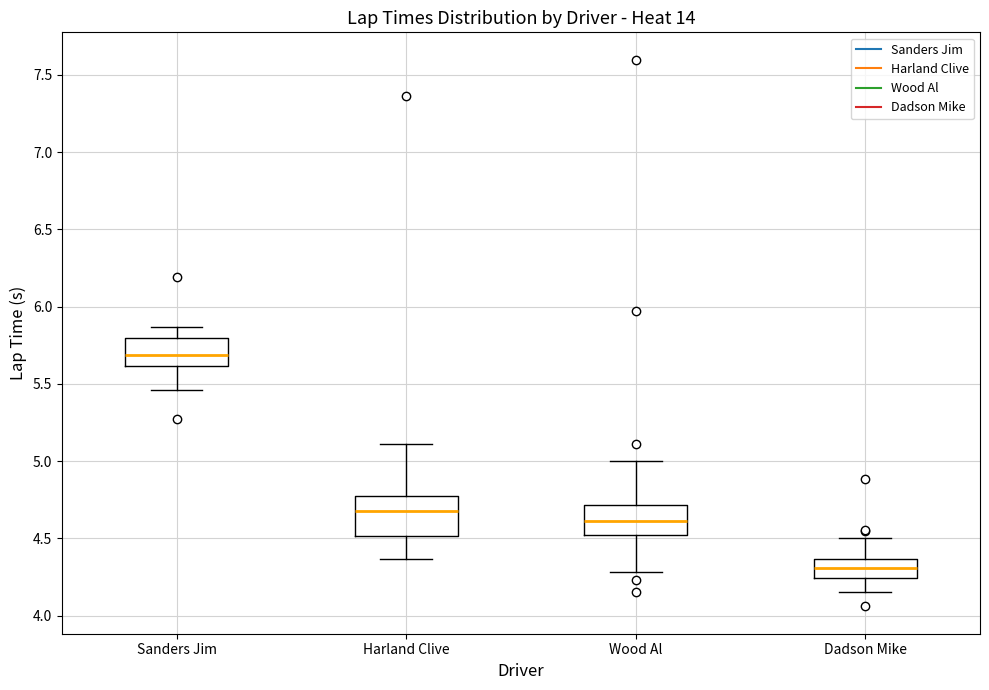

Comparing the boxes themselves (not the whiskers), which one is the tallest?

Harland Clive